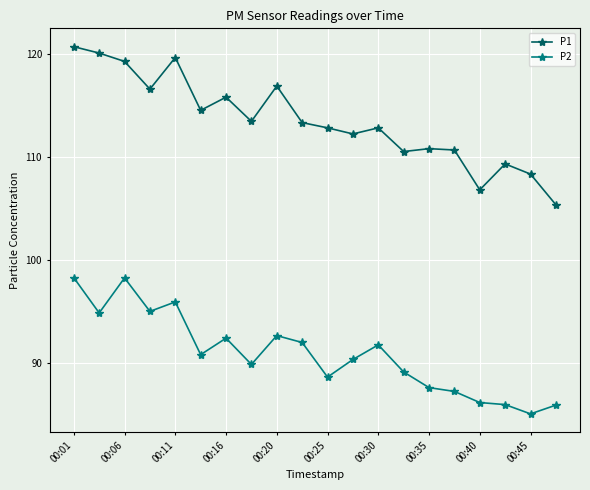

True or false: P1 has more than 0 interior local peaks.

True